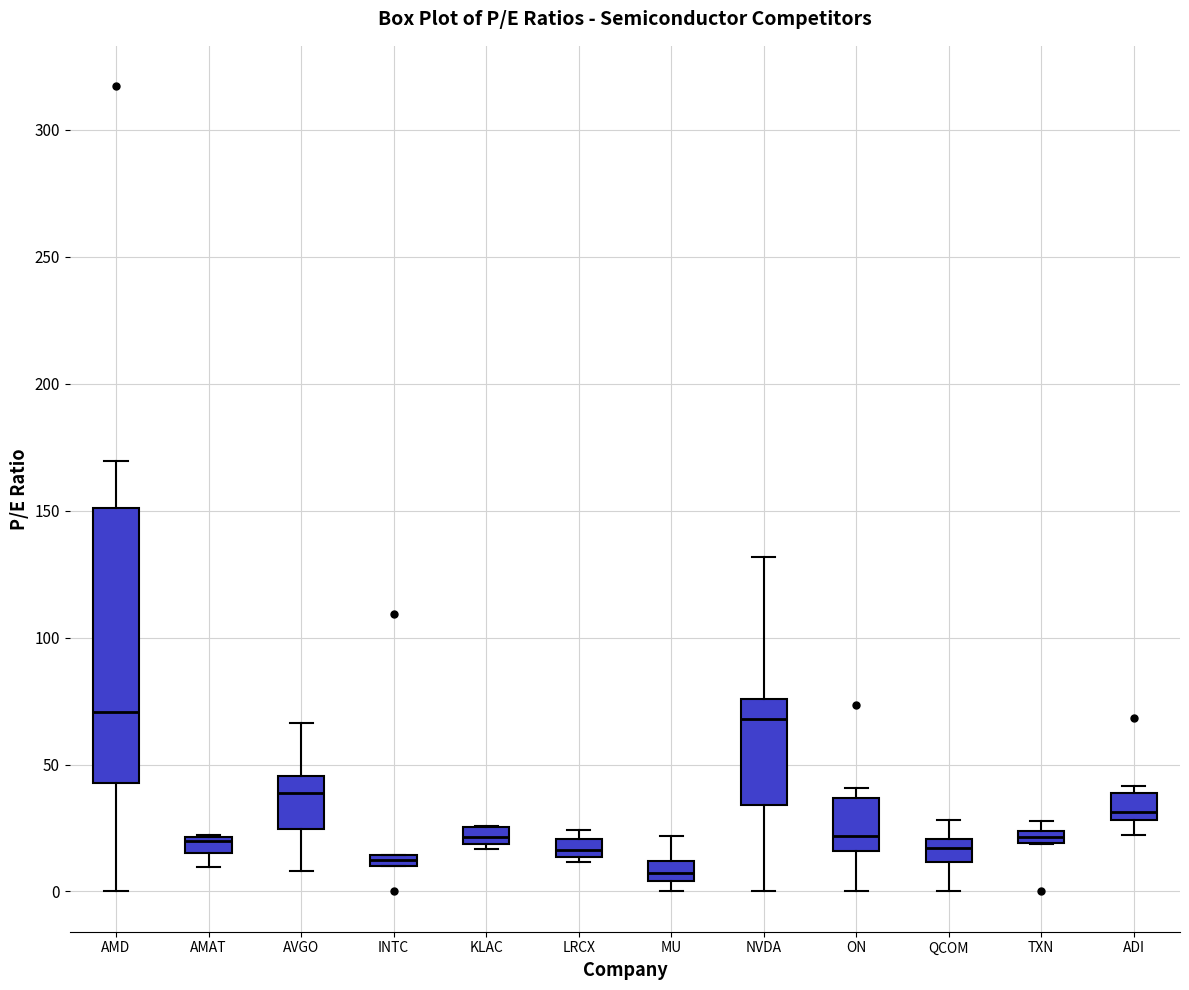

Which box is the tallest, from its lower edge to its upper edge?

AMD